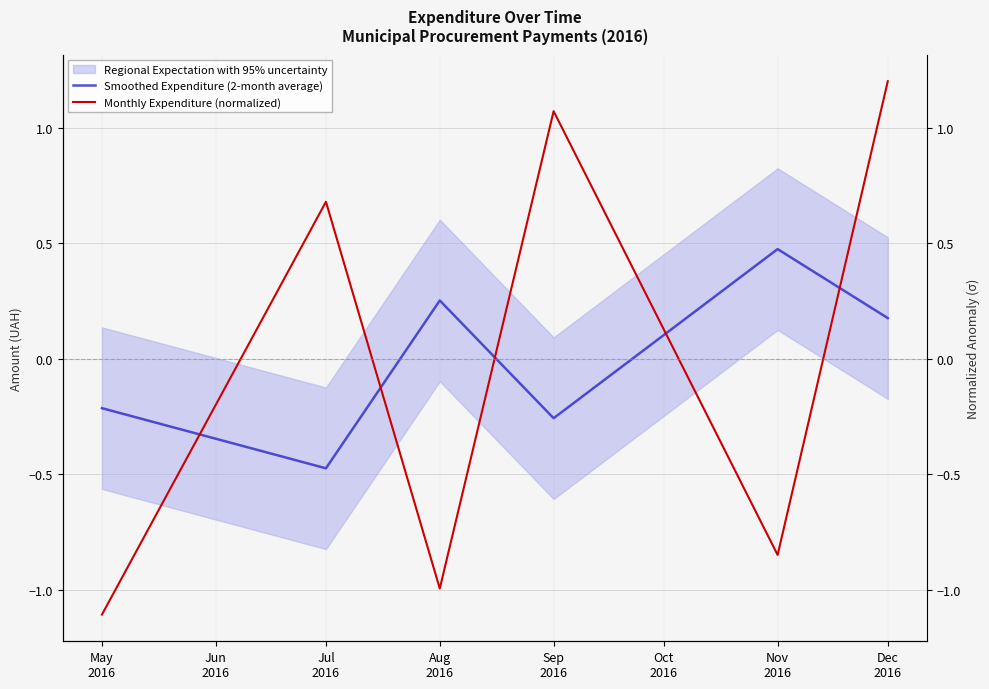

How many values in Monthly Expenditure (normalized) are above zero?

3